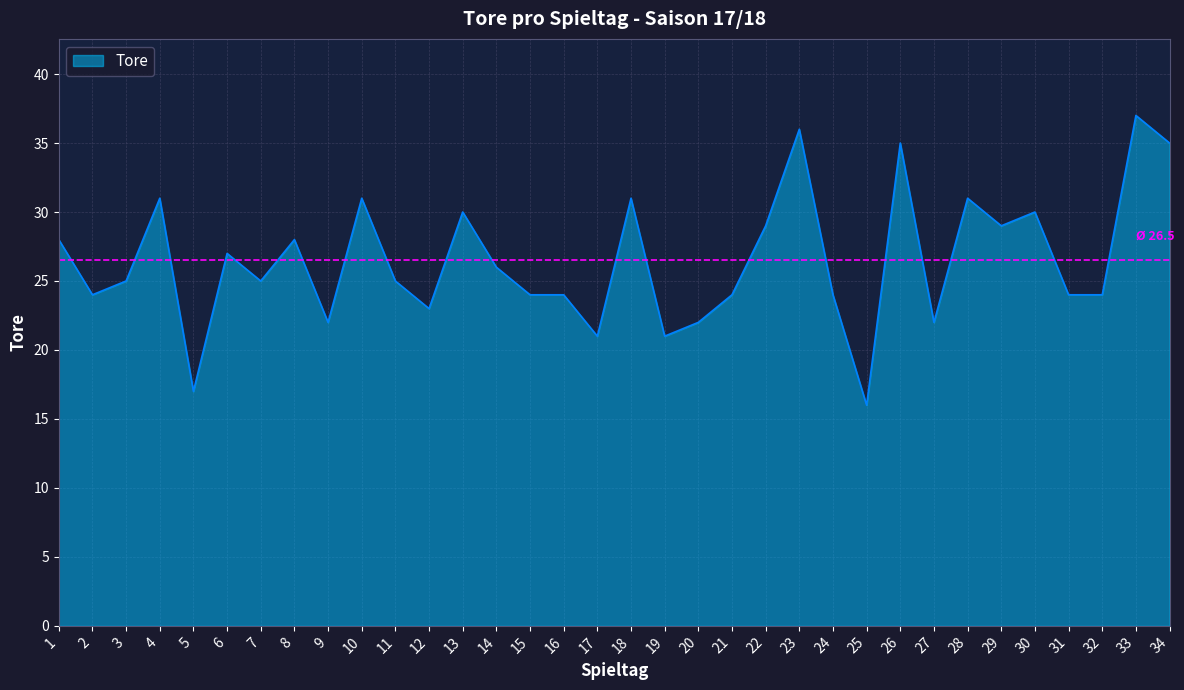

What is the difference between the second highest and minimum values?

20